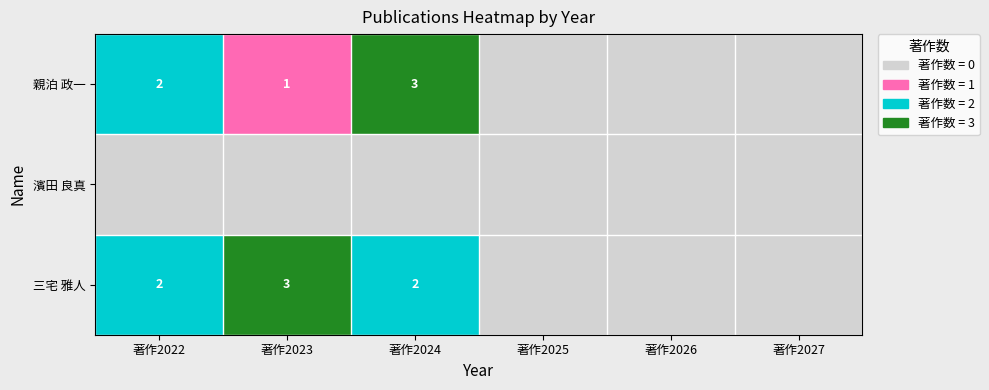

Reading left to right, list all the values displayed in this chart.

親泊 政一: 著作2022=2	著作2023=1	著作2024=3	著作2025=0	著作2026=0	著作2027=0
濱田 良真: 著作2022=0	著作2023=0	著作2024=0	著作2025=0	著作2026=0	著作2027=0
三宅 雅人: 著作2022=2	著作2023=3	著作2024=2	著作2025=0	著作2026=0	著作2027=0